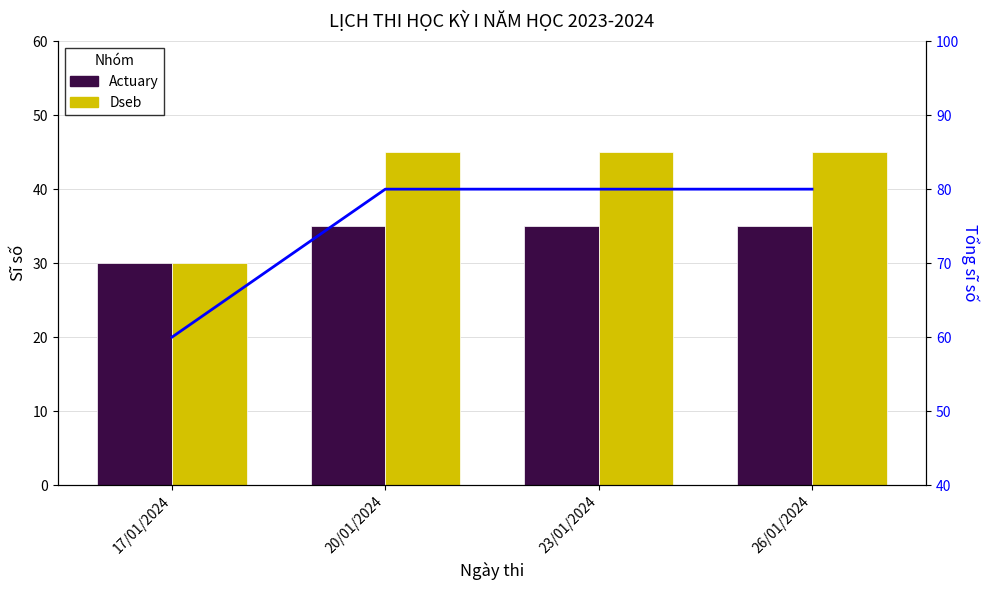

Is it true that Actuary equals 35 at 23/01/2024?

True